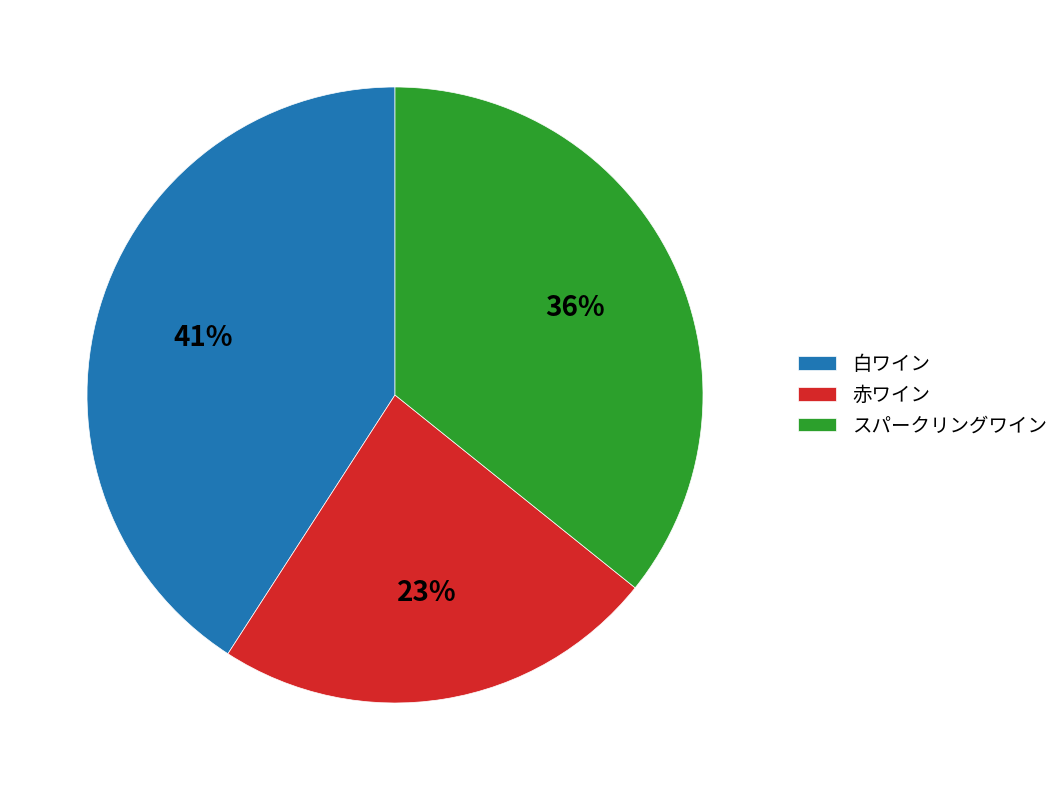

Do 白ワイン and 赤ワイン together represent more than half of the pie?

Yes